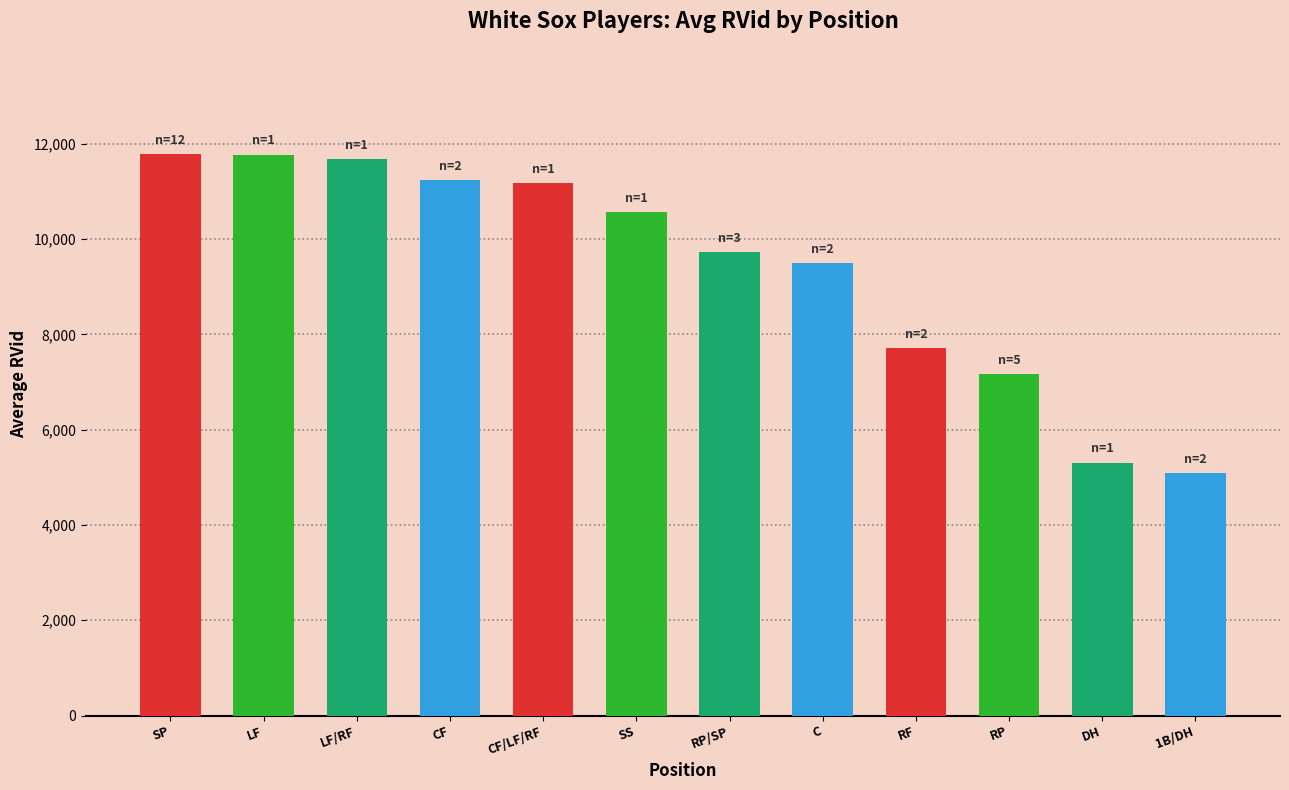

What is the value of the 3rd bar from the left?

11672